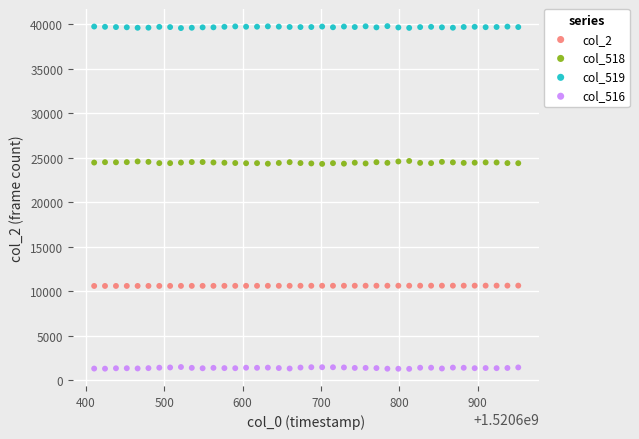

Which series reaches the maximum Y coordinate?

col_519